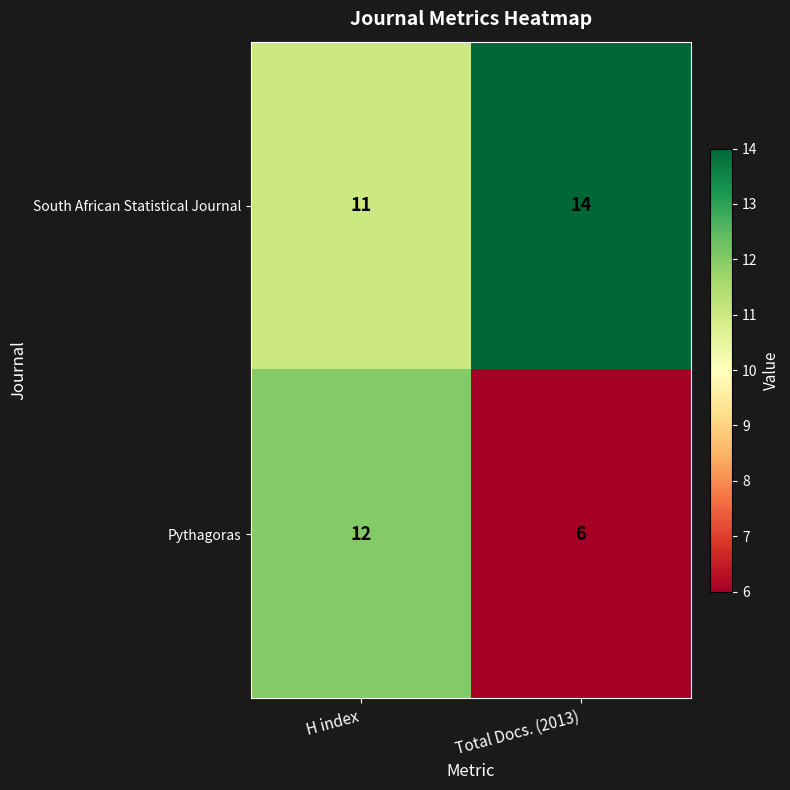

Which category has the lowest value in the South African Statistical Journal series?

H index